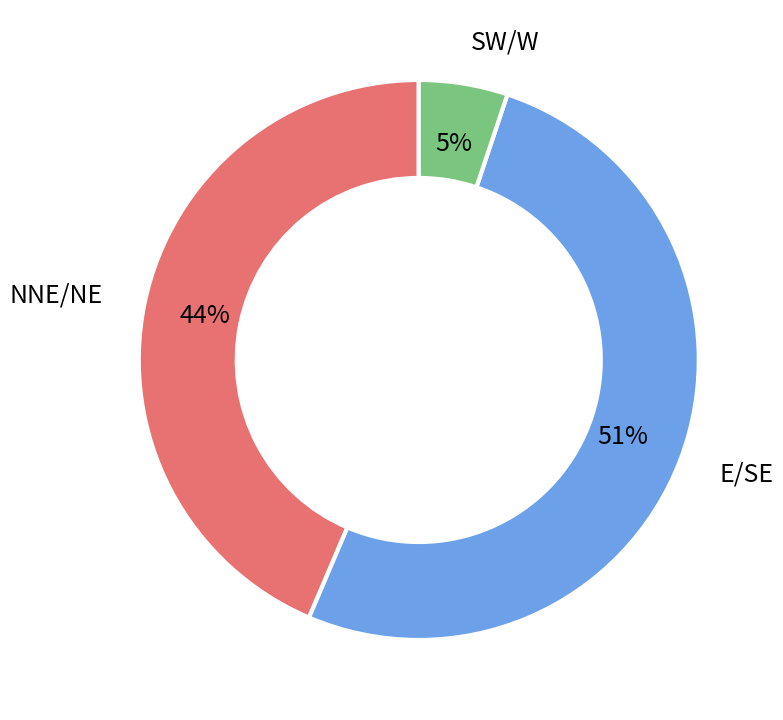

To the nearest percent, what percentage of the pie is NNE/NE?

44%